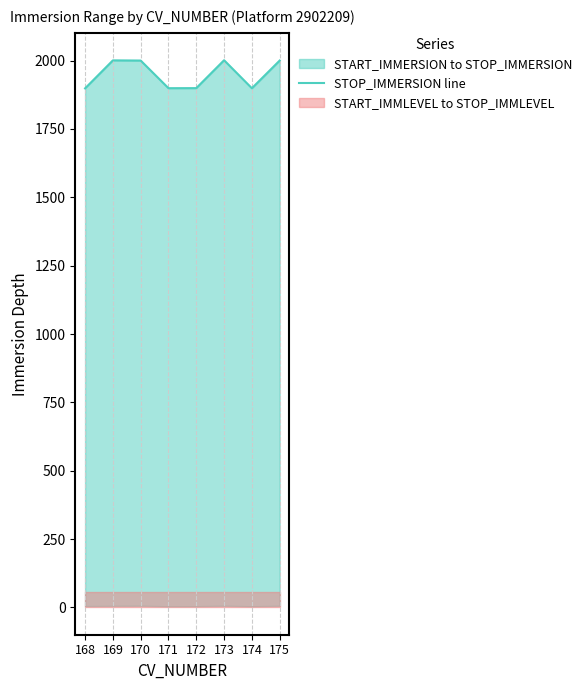

Reading left to right, what are all the values shown in this chart?

168=1898.6	169=2001.0	170=2000.3	171=1899.2	172=1899.5	173=2001.6	174=1899.0	175=2000.4